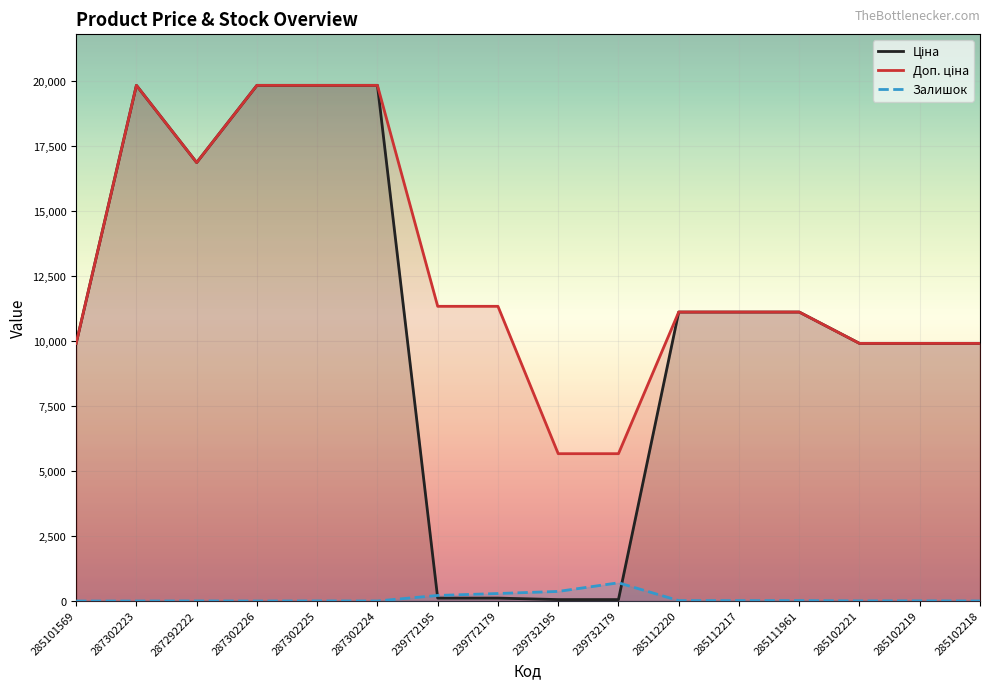

Which series has the largest total across all categories?

Доп. ціна